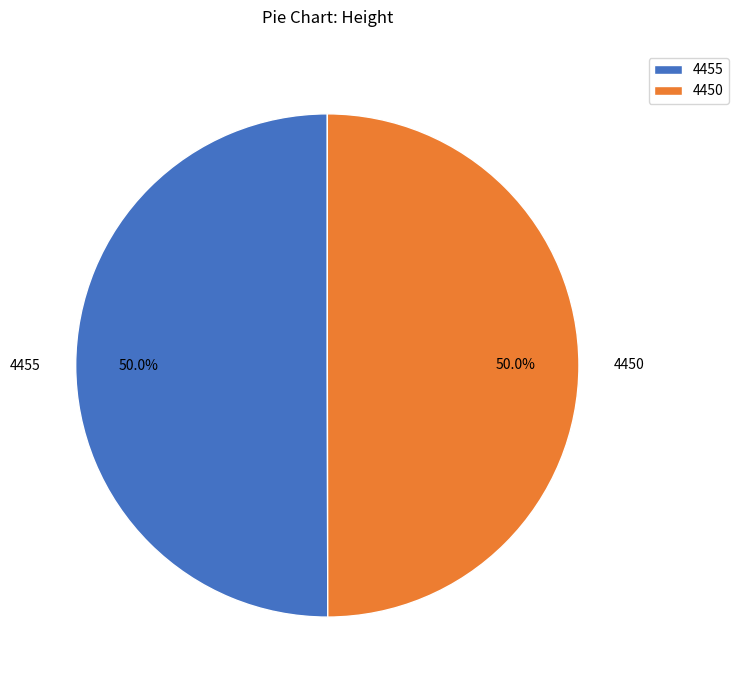

What is the ratio of the value at 4450 to the value at 4455?

1.0